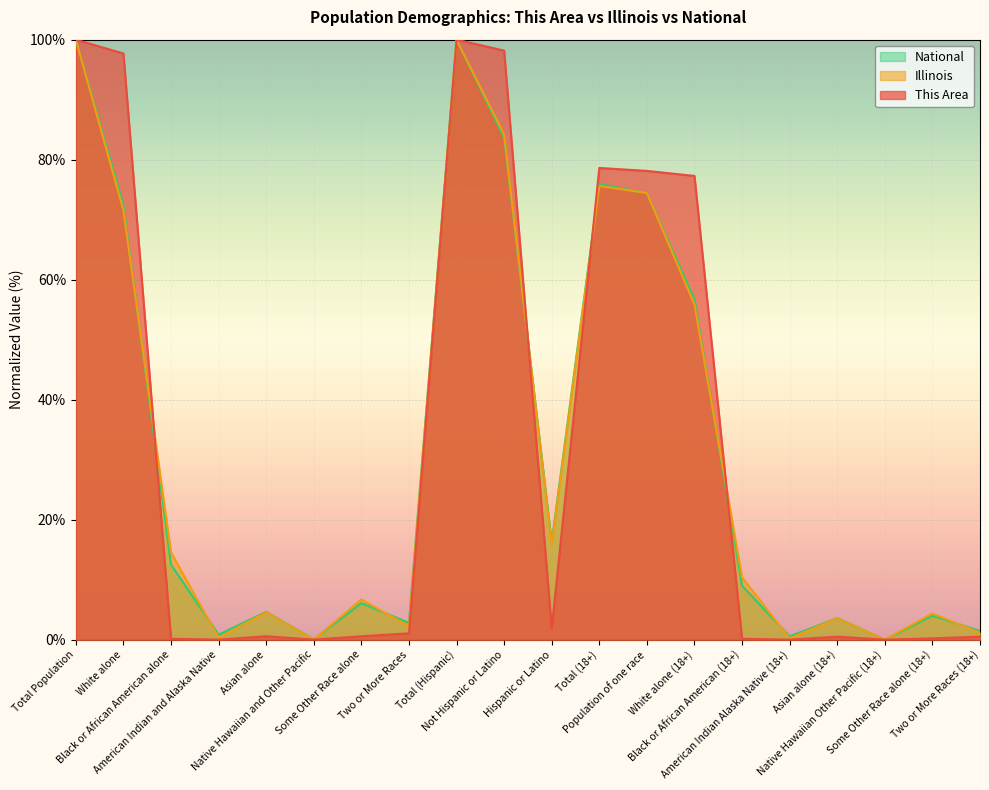

Is it true that Illinois equals 100.0 at Total (Hispanic)?

True